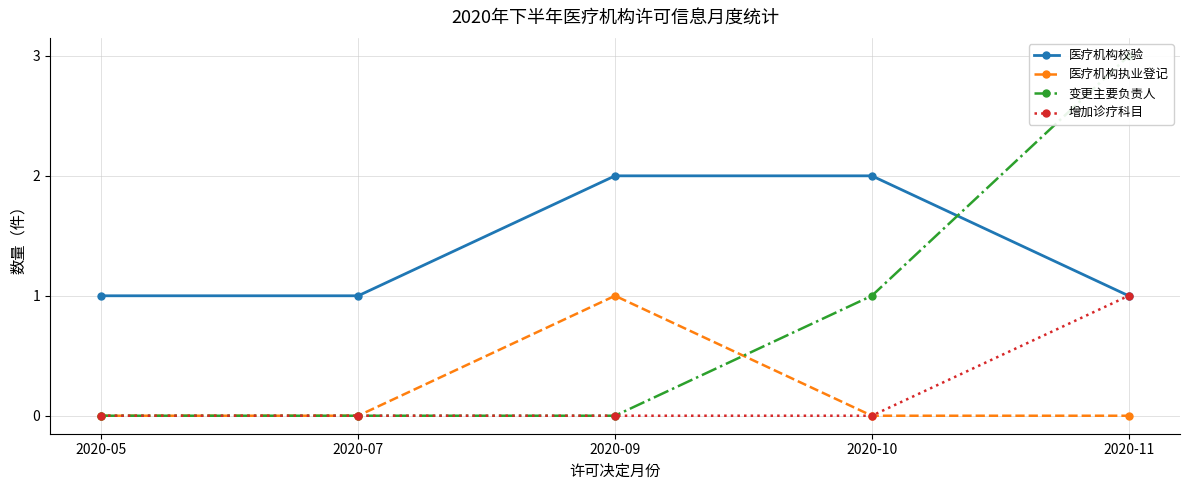

Reading left to right, transcribe all the data shown in this chart.

医疗机构校验: 2020-05=1	2020-07=1	2020-09=2	2020-10=2	2020-11=1
医疗机构执业登记: 2020-05=0	2020-07=0	2020-09=1	2020-10=0	2020-11=0
变更主要负责人: 2020-05=0	2020-07=0	2020-09=0	2020-10=1	2020-11=3
增加诊疗科目: 2020-05=0	2020-07=0	2020-09=0	2020-10=0	2020-11=1